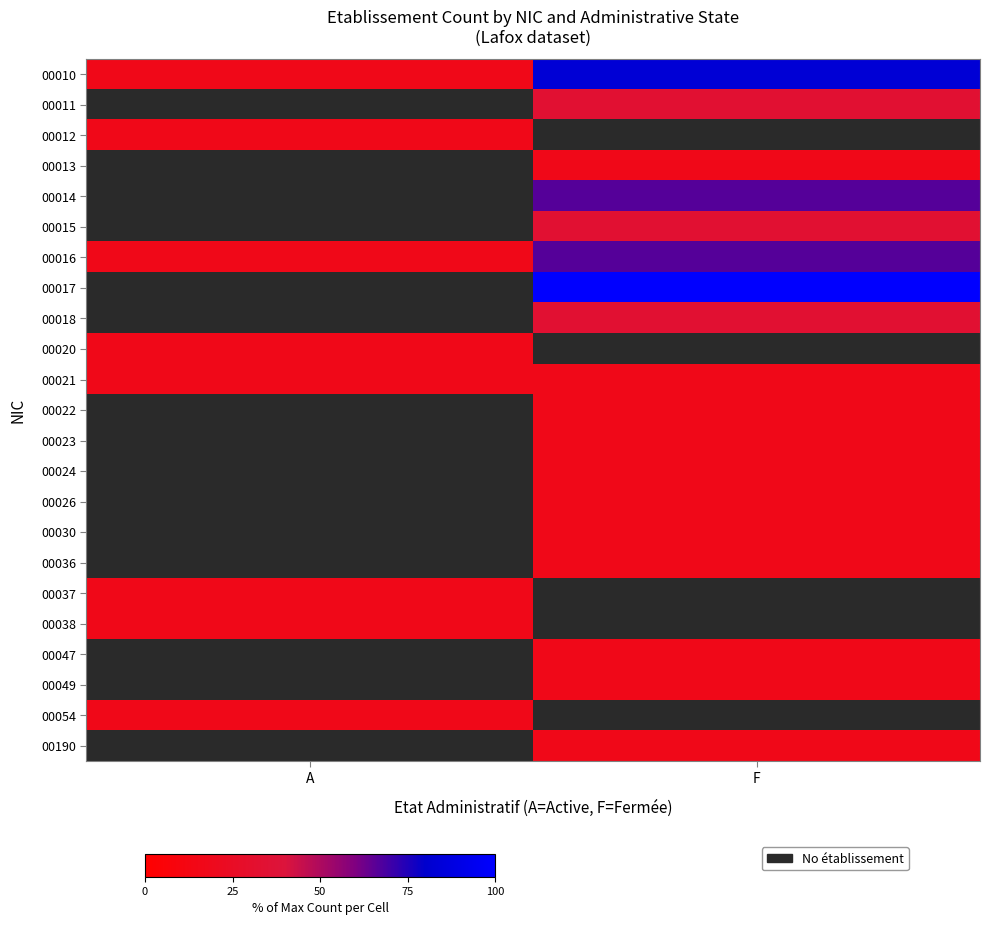

Rank the series by their maximum value, from highest to lowest.

00017, 00010, 00014, 00016, 00011, 00015, 00018, 00012, 00013, 00020, 00021, 00022, 00023, 00024, 00026, 00030, 00036, 00037, 00038, 00047, 00049, 00054, 00190